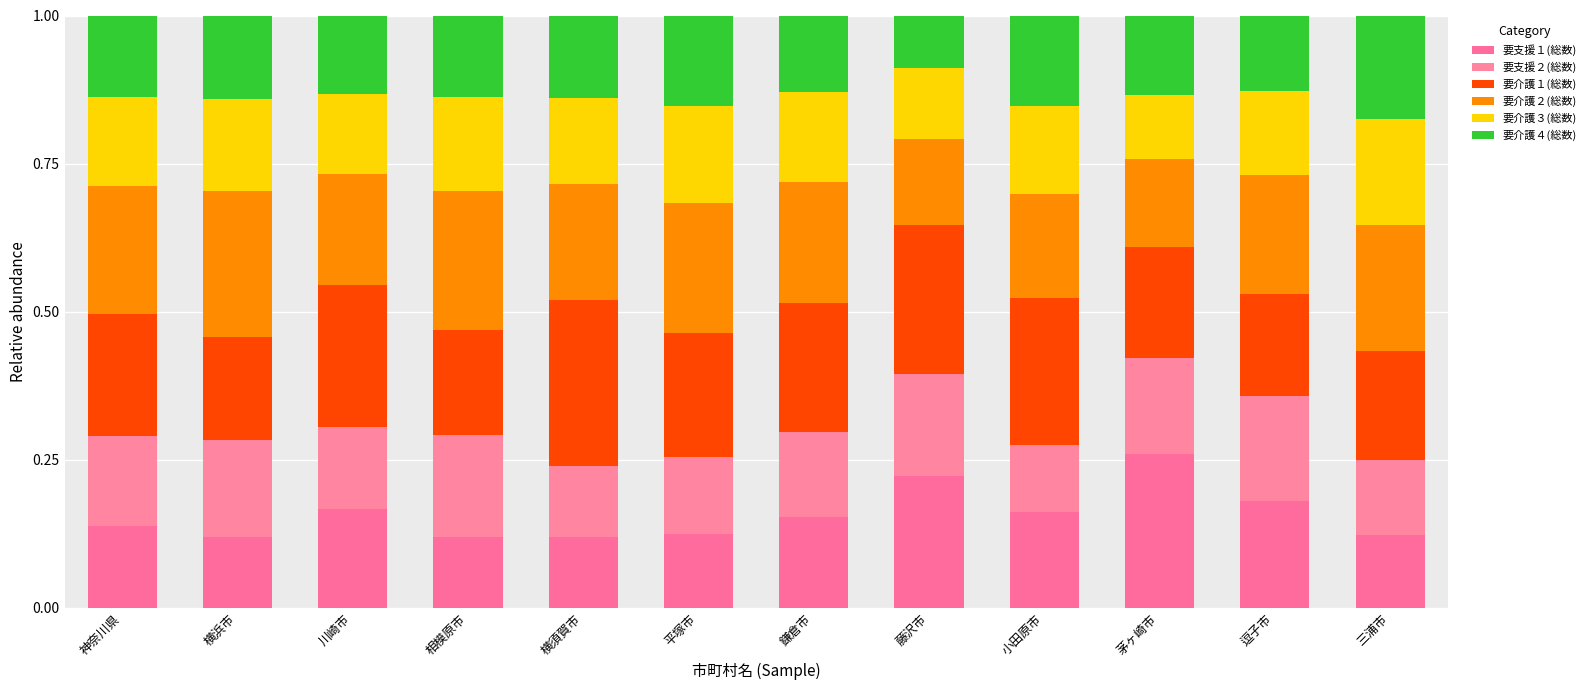

Count the number of data series in this chart.

6